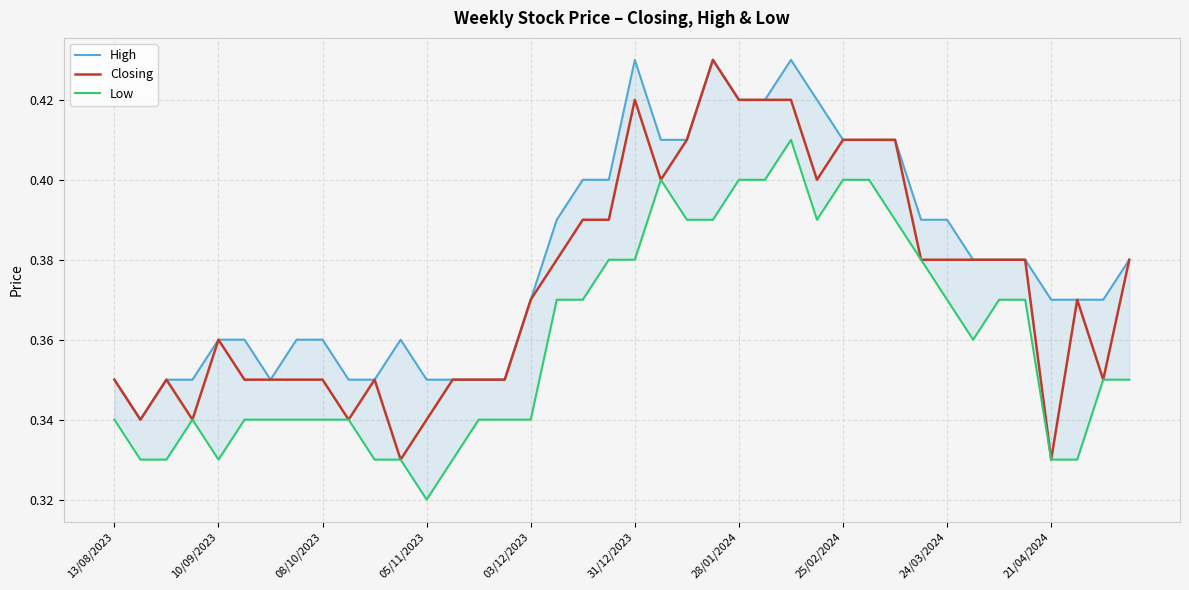

Between 13 and 26, which series saw the biggest shift?

High